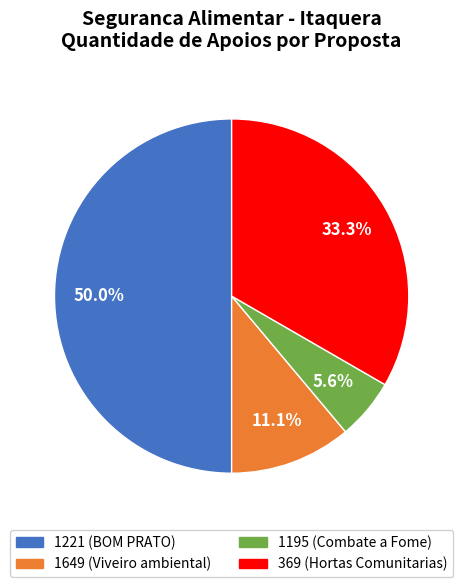

What percentage is the 1221 slice, to the nearest percent?

50%